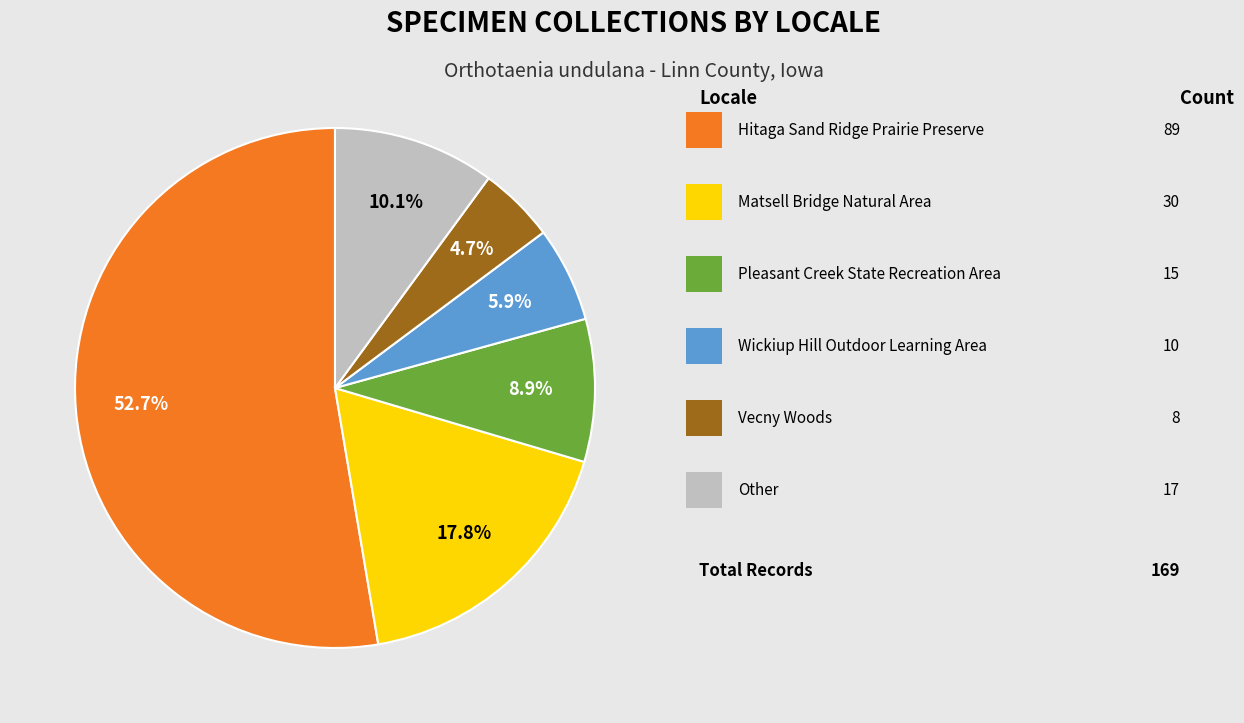

Does any single category account for the majority?

Yes